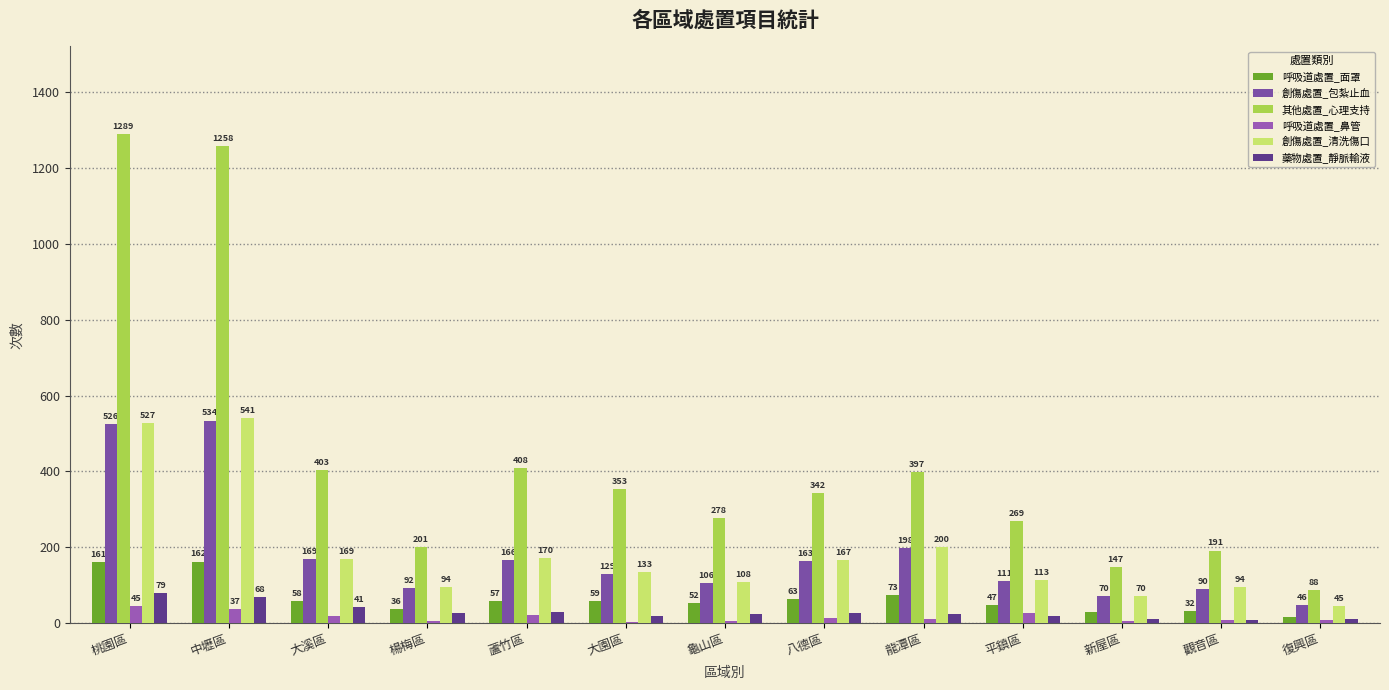

Which label corresponds to the largest value in the chart?

桃園區